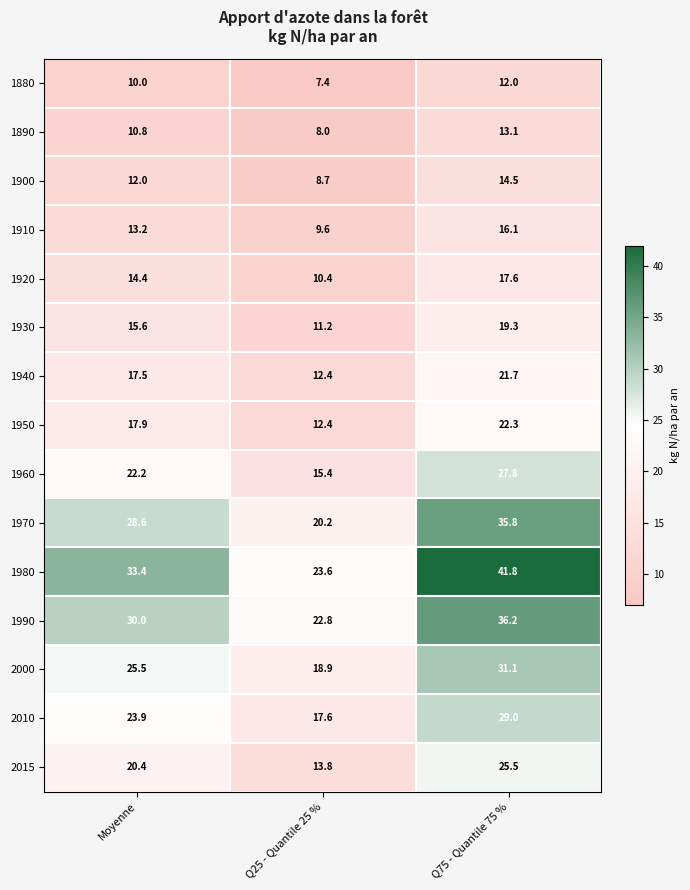

What is the spread (max minus min) of values at Q75 - Quantile 75 %?

29.8